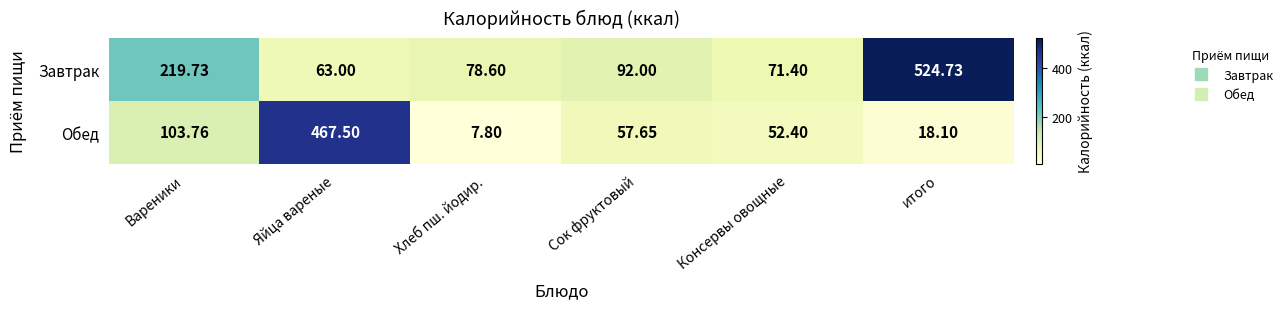

Count the number of categories in the chart.

6